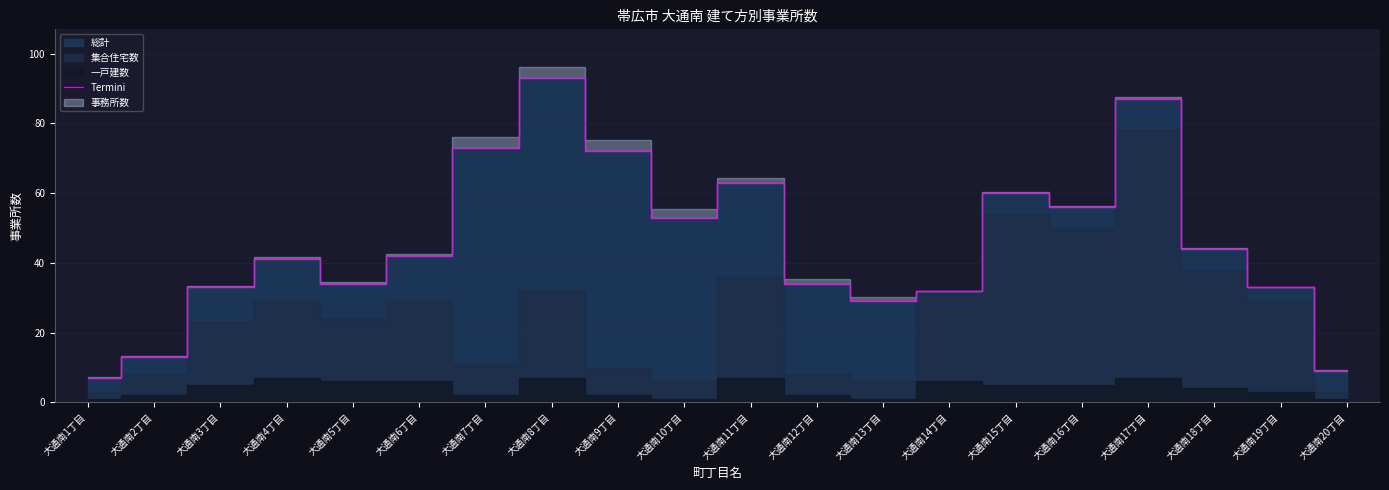

What is the average value?

45